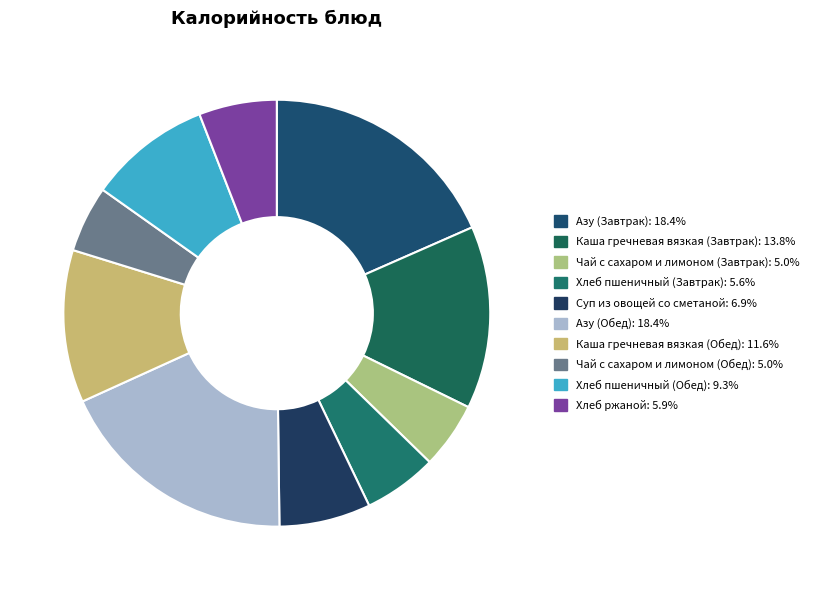

Count the number of slices in the pie.

10